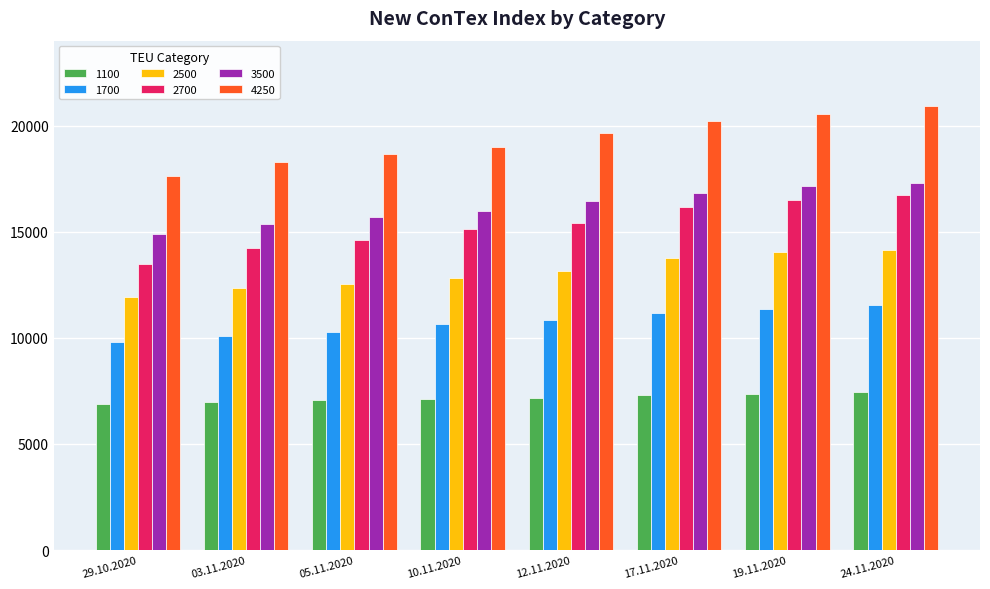

Where is 1700 nearest to the value 10678?

10.11.2020